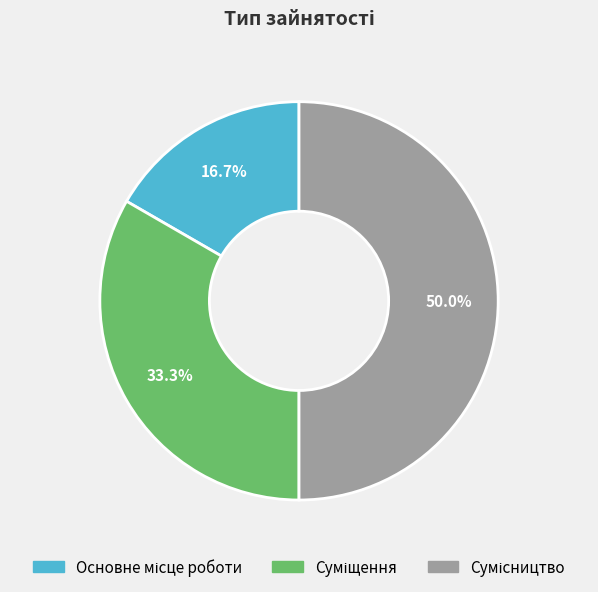

Combined, do Основне місце роботи and Сумісництво account for over 50%?

Yes